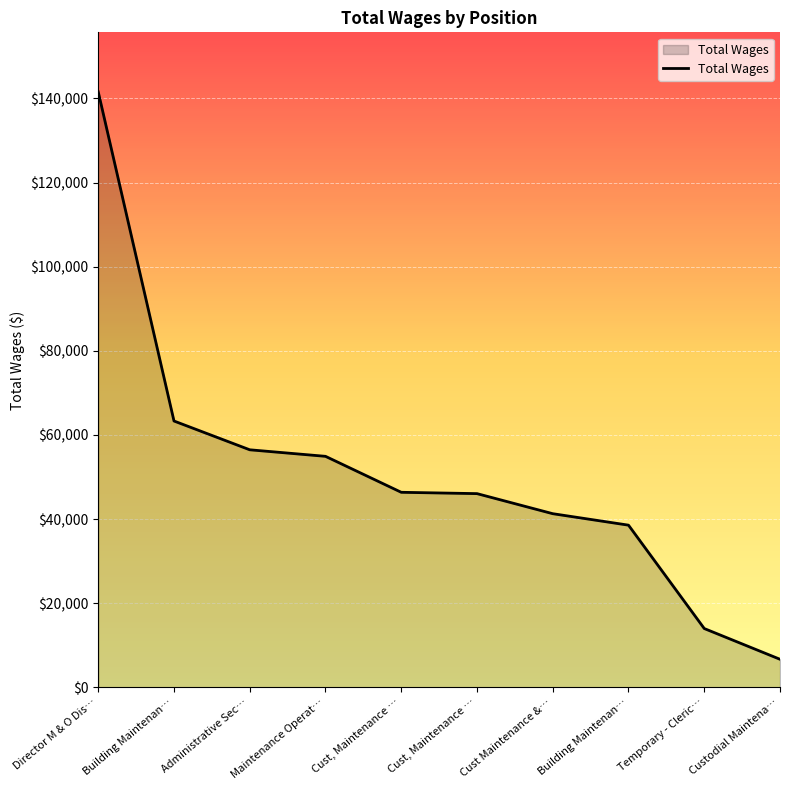

What is the smallest value displayed?

6705